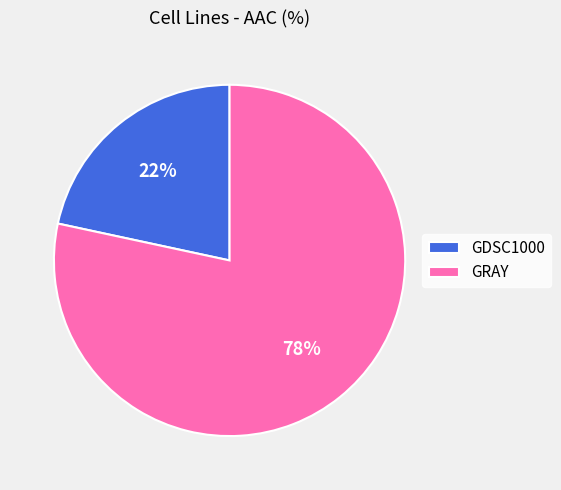

What is the largest slice in the pie chart?

GRAY